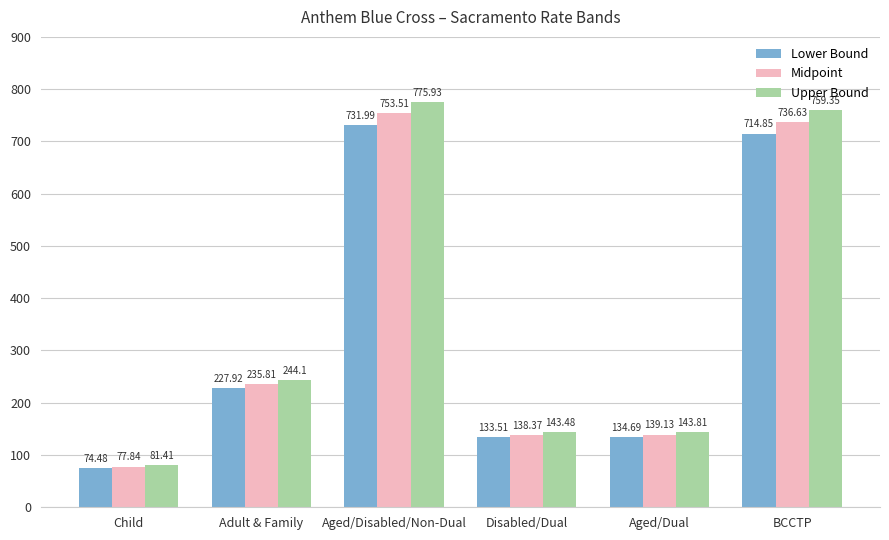

Does the chart contain stacked bars?

No